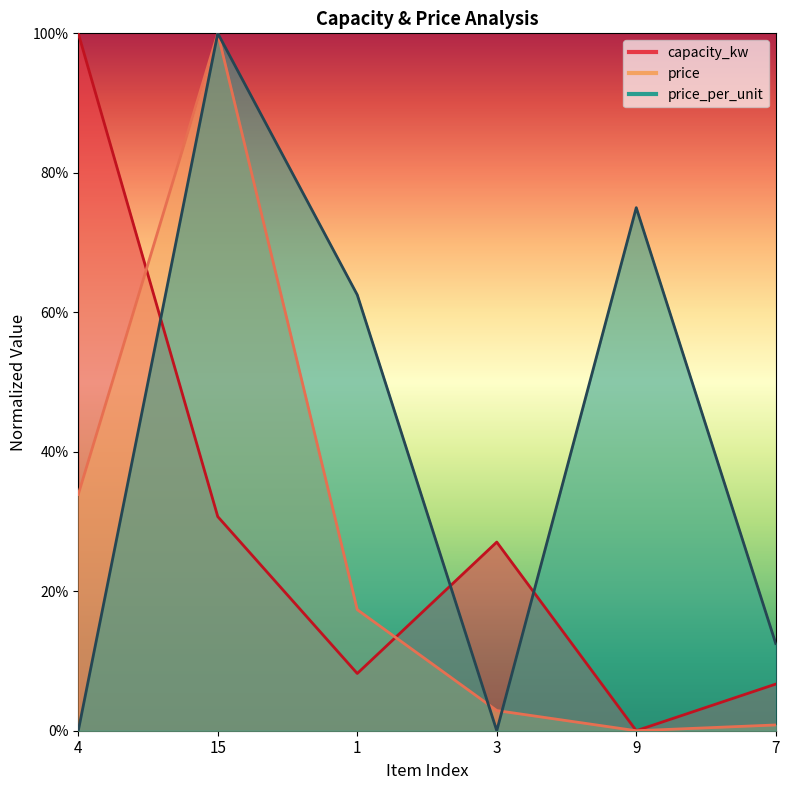

After their last crossing, which series has the higher values: price or price_per_unit?

price_per_unit